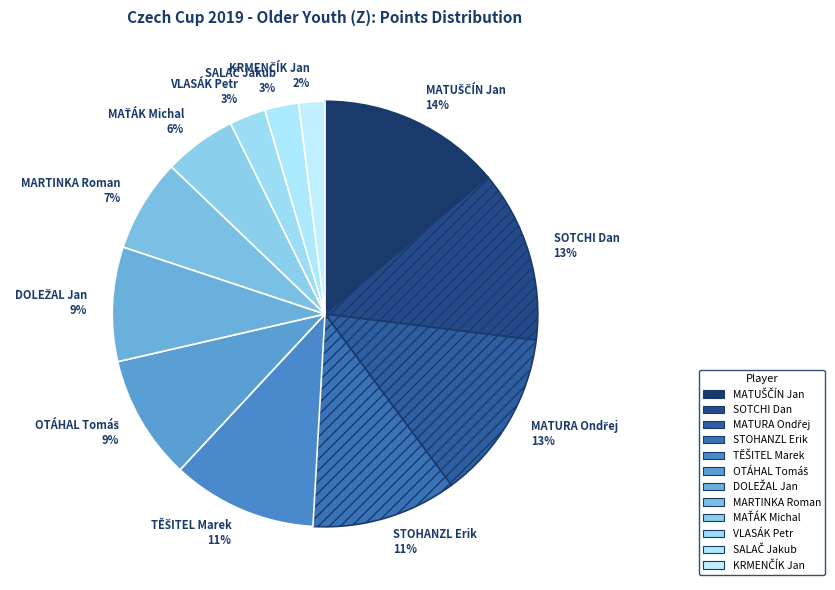

To the nearest percent, what percentage of the pie is MARTINKA Roman 7%?

7%